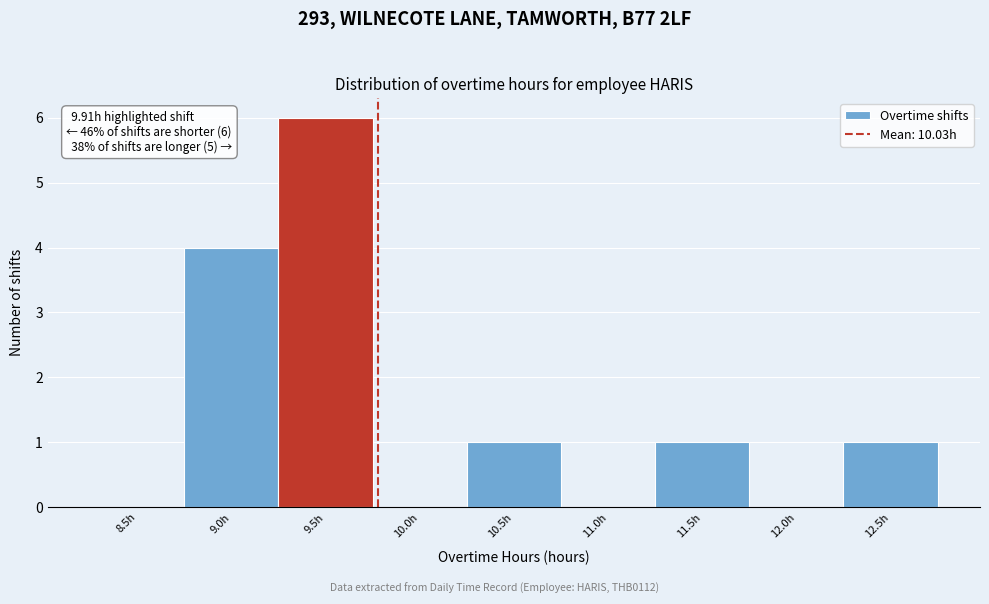

Reading left to right, transcribe all the data shown in this chart.

8.5h=0	9.0h=4	9.5h=6	10.0h=0	10.5h=1	11.0h=0	11.5h=1	12.0h=0	12.5h=1